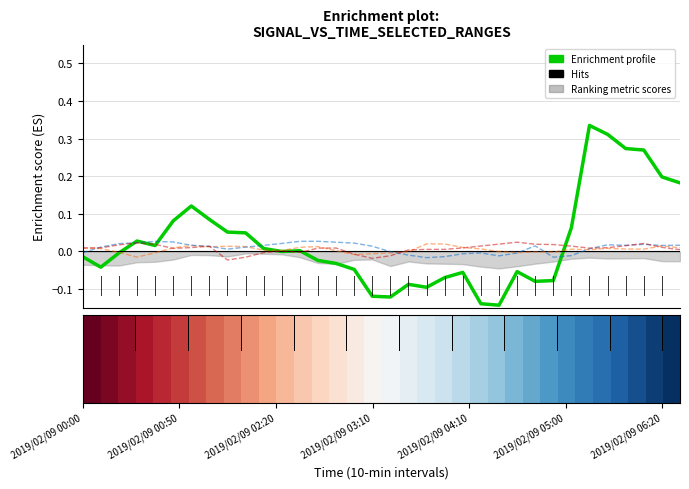

How many lines are shown in the chart?

2